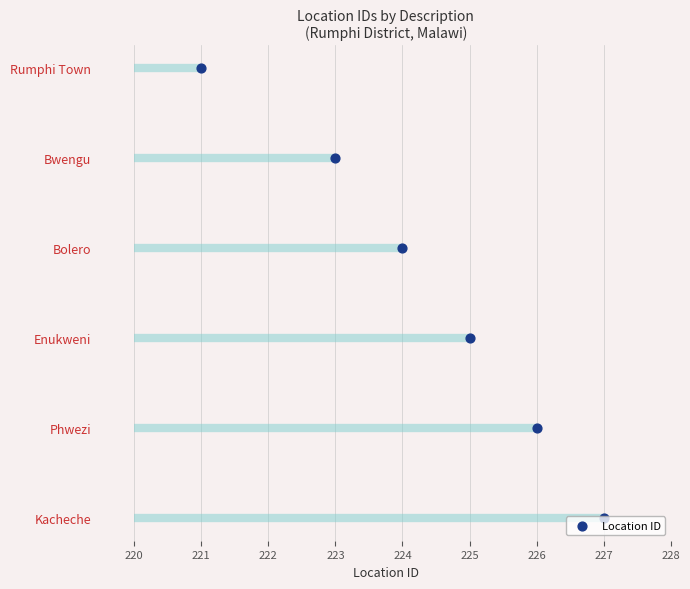

What is the change in value from 224 to 225?

+1